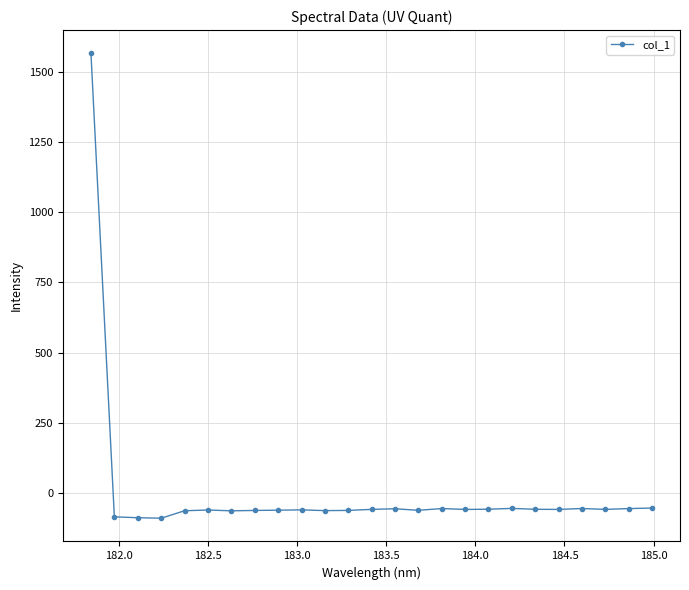

How many categories are shown in the chart?

25